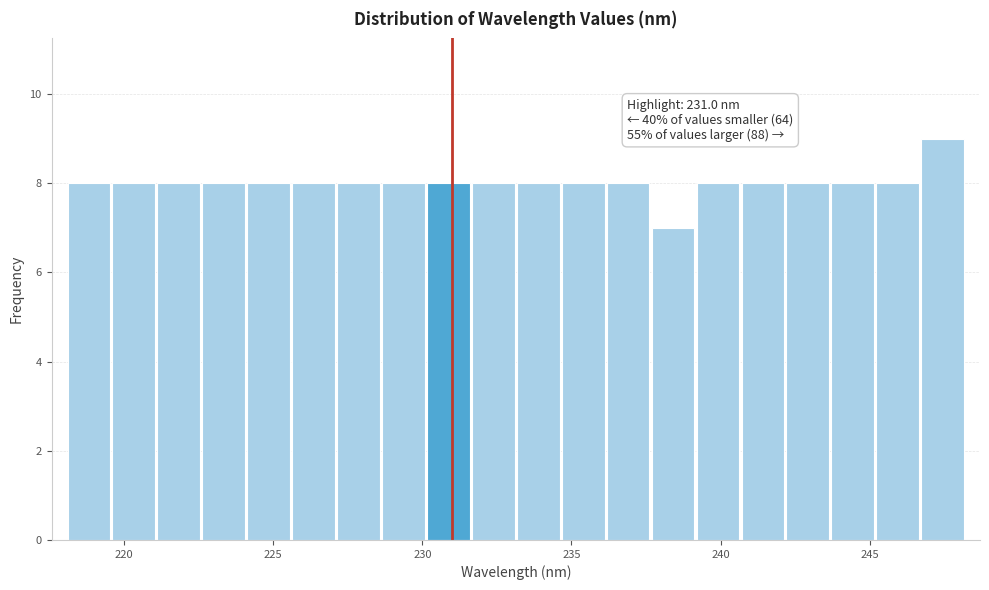

Read against the x-axis, roughly where is the centre of the tallest bar?

247.5